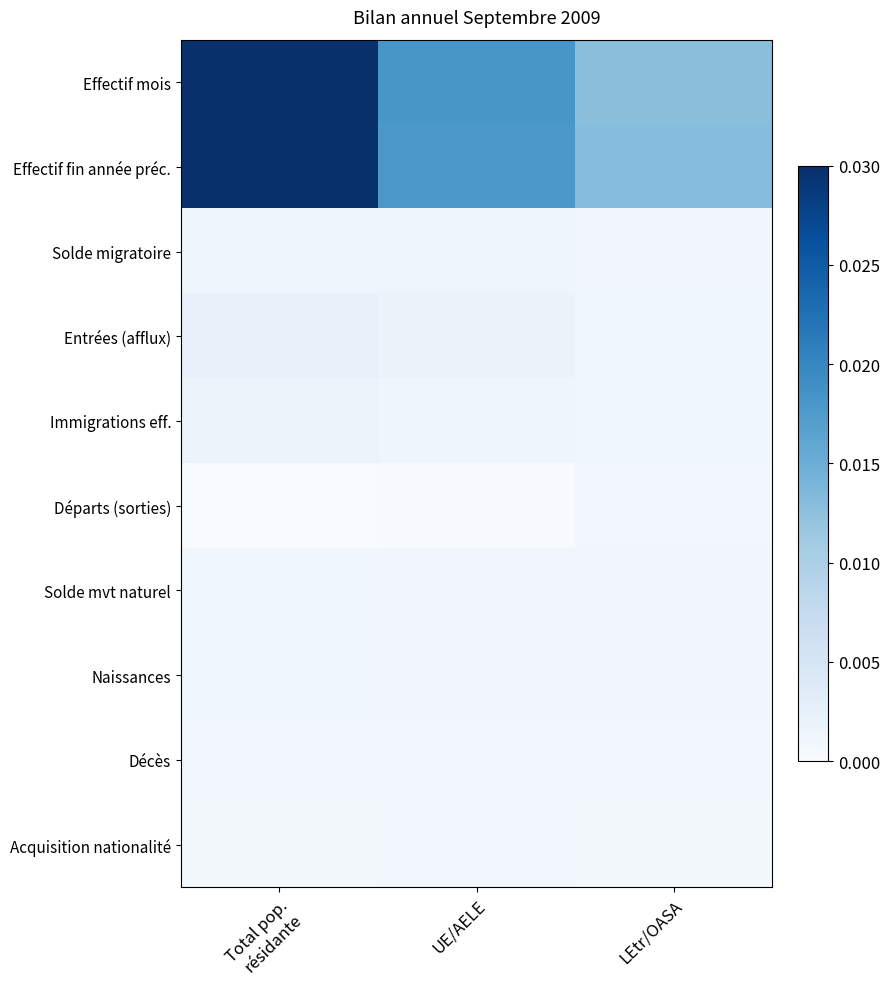

Which label corresponds to the largest value in the chart?

Total pop.
résidante